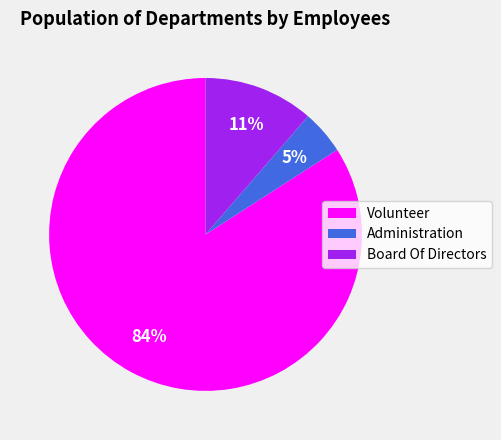

True or false: Administration accounts for 16% of the total.

False